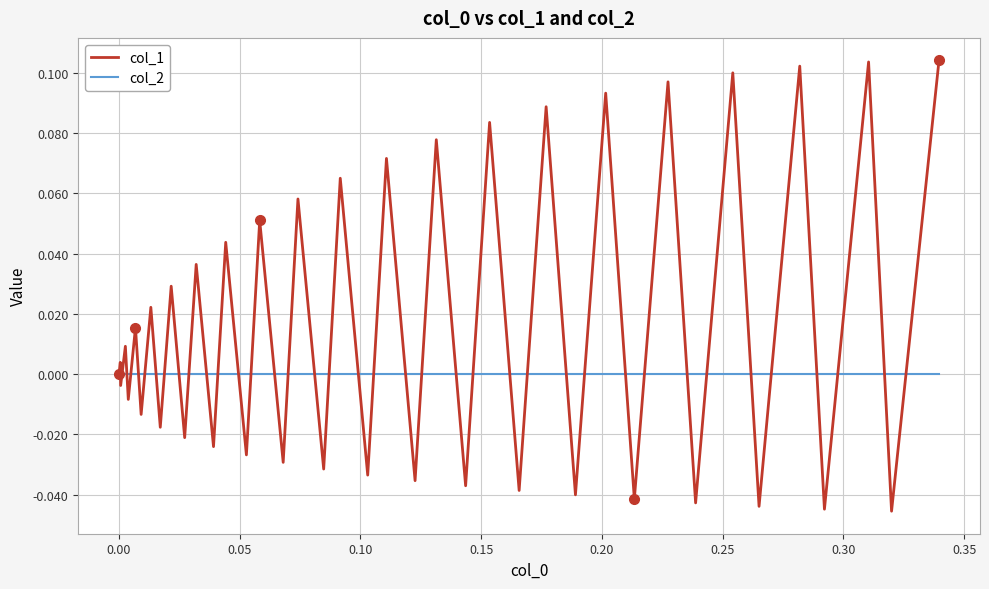

Which series has the largest range (max minus min)?

col_1